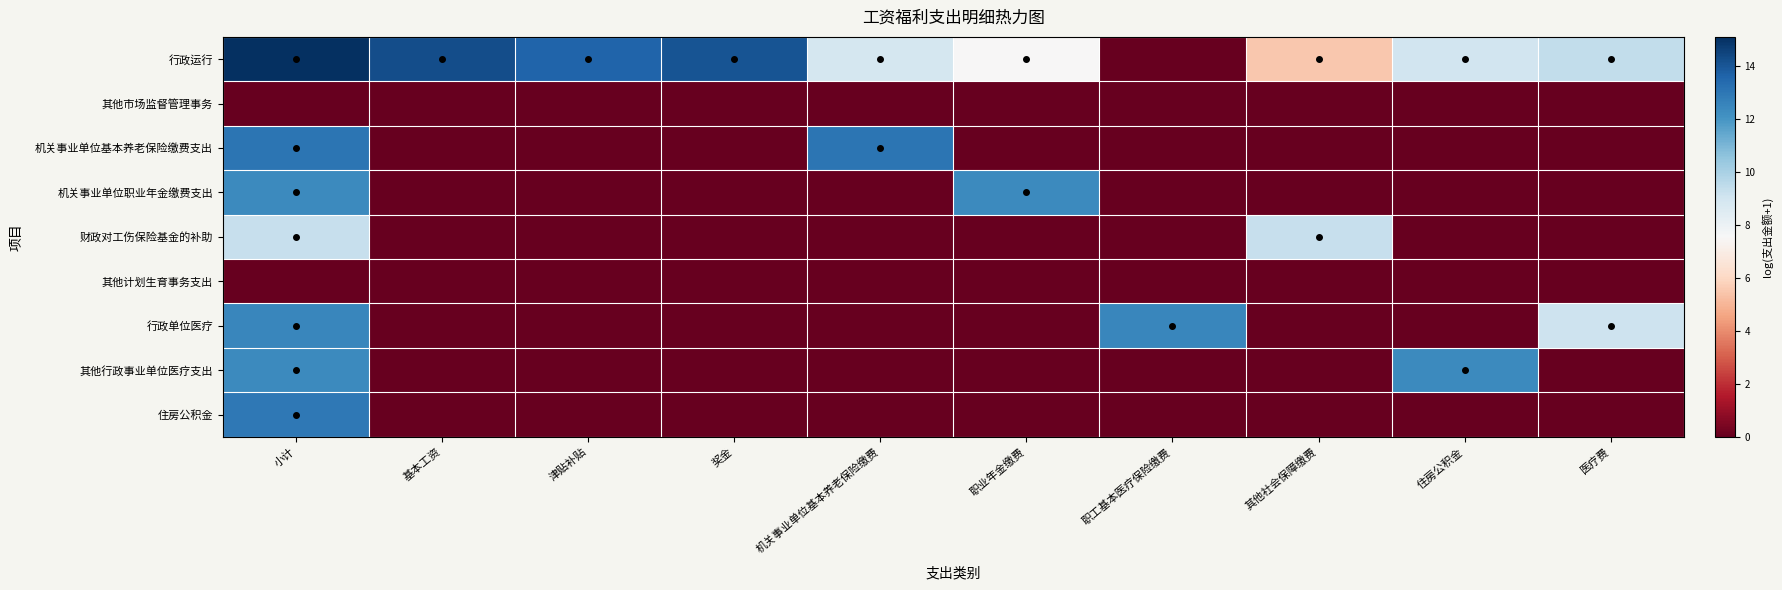

Reading right to left, transcribe all the data shown in this chart.

行政运行: 医疗费=9.4	住房公积金=9.0	其他社会保障缴费=5.5	职工基本医疗保险缴费=0.0	职业年金缴费=7.5	机关事业单位基本养老保险缴费=8.9	奖金=14.0	津贴补贴=13.6	基本工资=14.2	小计=15.1
其他市场监督管理事务: 医疗费=0.0	住房公积金=0.0	其他社会保障缴费=0.0	职工基本医疗保险缴费=0.0	职业年金缴费=0.0	机关事业单位基本养老保险缴费=0.0	奖金=0.0	津贴补贴=0.0	基本工资=0.0	小计=0.0
机关事业单位基本养老保险缴费支出: 医疗费=0.0	住房公积金=0.0	其他社会保障缴费=0.0	职工基本医疗保险缴费=0.0	职业年金缴费=0.0	机关事业单位基本养老保险缴费=13.0	奖金=0.0	津贴补贴=0.0	基本工资=0.0	小计=13.0
机关事业单位职业年金缴费支出: 医疗费=0.0	住房公积金=0.0	其他社会保障缴费=0.0	职工基本医疗保险缴费=0.0	职业年金缴费=12.4	机关事业单位基本养老保险缴费=0.0	奖金=0.0	津贴补贴=0.0	基本工资=0.0	小计=12.4
财政对工伤保险基金的补助: 医疗费=0.0	住房公积金=0.0	其他社会保障缴费=9.3	职工基本医疗保险缴费=0.0	职业年金缴费=0.0	机关事业单位基本养老保险缴费=0.0	奖金=0.0	津贴补贴=0.0	基本工资=0.0	小计=9.3
其他计划生育事务支出: 医疗费=0.0	住房公积金=0.0	其他社会保障缴费=0.0	职工基本医疗保险缴费=0.0	职业年金缴费=0.0	机关事业单位基本养老保险缴费=0.0	奖金=0.0	津贴补贴=0.0	基本工资=0.0	小计=0.0
行政单位医疗: 医疗费=9.1	住房公积金=0.0	其他社会保障缴费=0.0	职工基本医疗保险缴费=12.5	职业年金缴费=0.0	机关事业单位基本养老保险缴费=0.0	奖金=0.0	津贴补贴=0.0	基本工资=0.0	小计=12.5
其他行政事业单位医疗支出: 医疗费=0.0	住房公积金=12.4	其他社会保障缴费=0.0	职工基本医疗保险缴费=0.0	职业年金缴费=0.0	机关事业单位基本养老保险缴费=0.0	奖金=0.0	津贴补贴=0.0	基本工资=0.0	小计=12.4
住房公积金: 医疗费=0.0	住房公积金=0.0	其他社会保障缴费=0.0	职工基本医疗保险缴费=0.0	职业年金缴费=0.0	机关事业单位基本养老保险缴费=0.0	奖金=0.0	津贴补贴=0.0	基本工资=0.0	小计=13.0